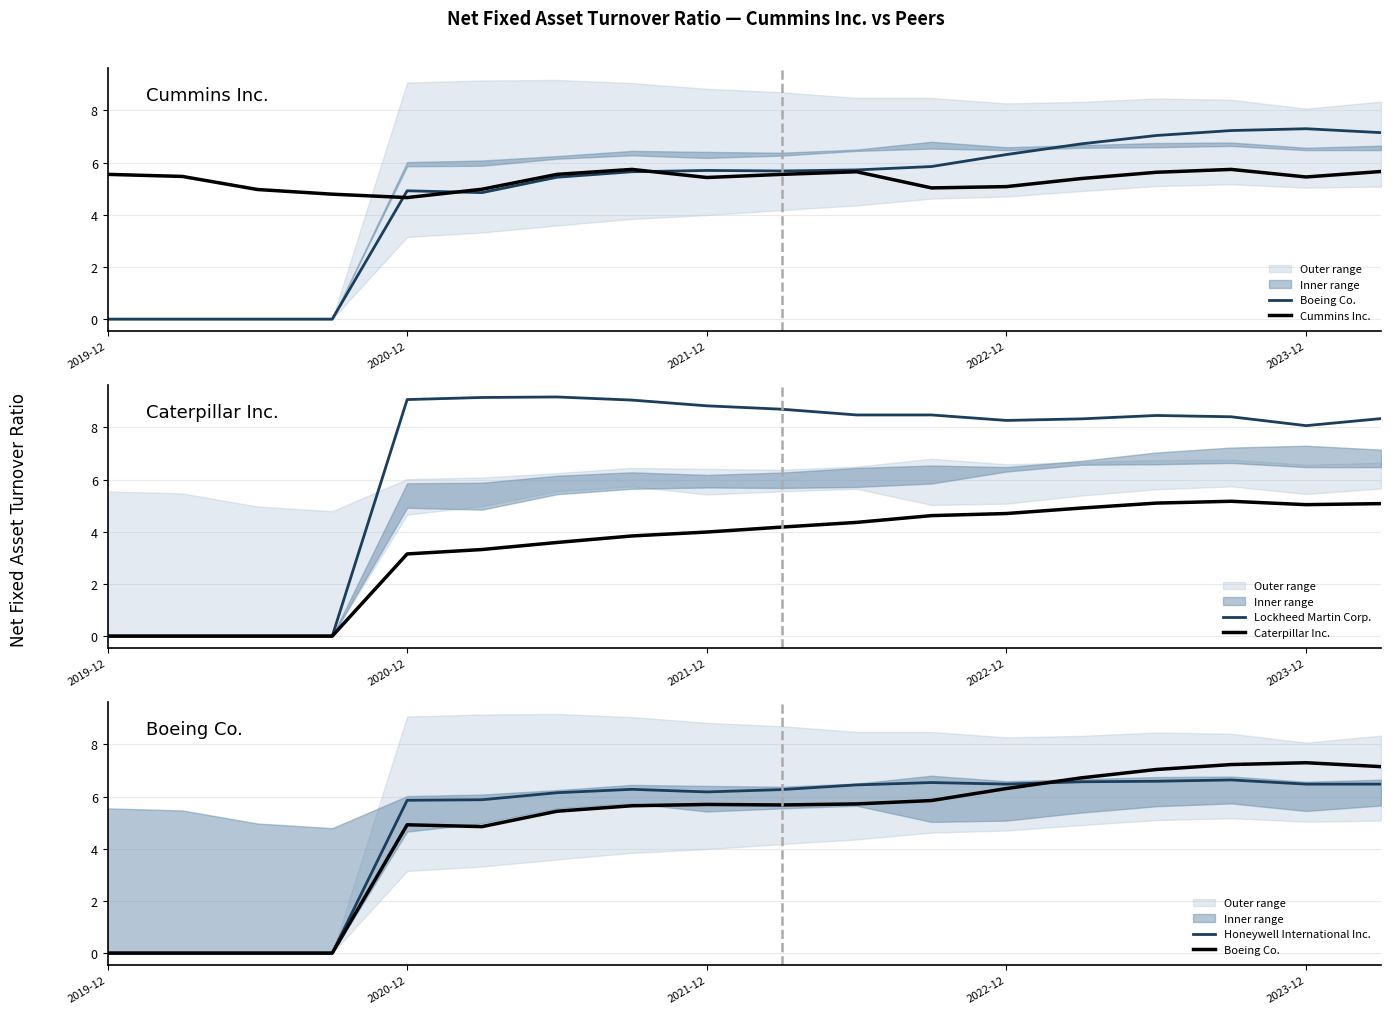

List the series in order of their peak value, highest first.

Lockheed Martin Corp., Boeing Co., Honeywell International Inc., Cummins Inc., Caterpillar Inc.